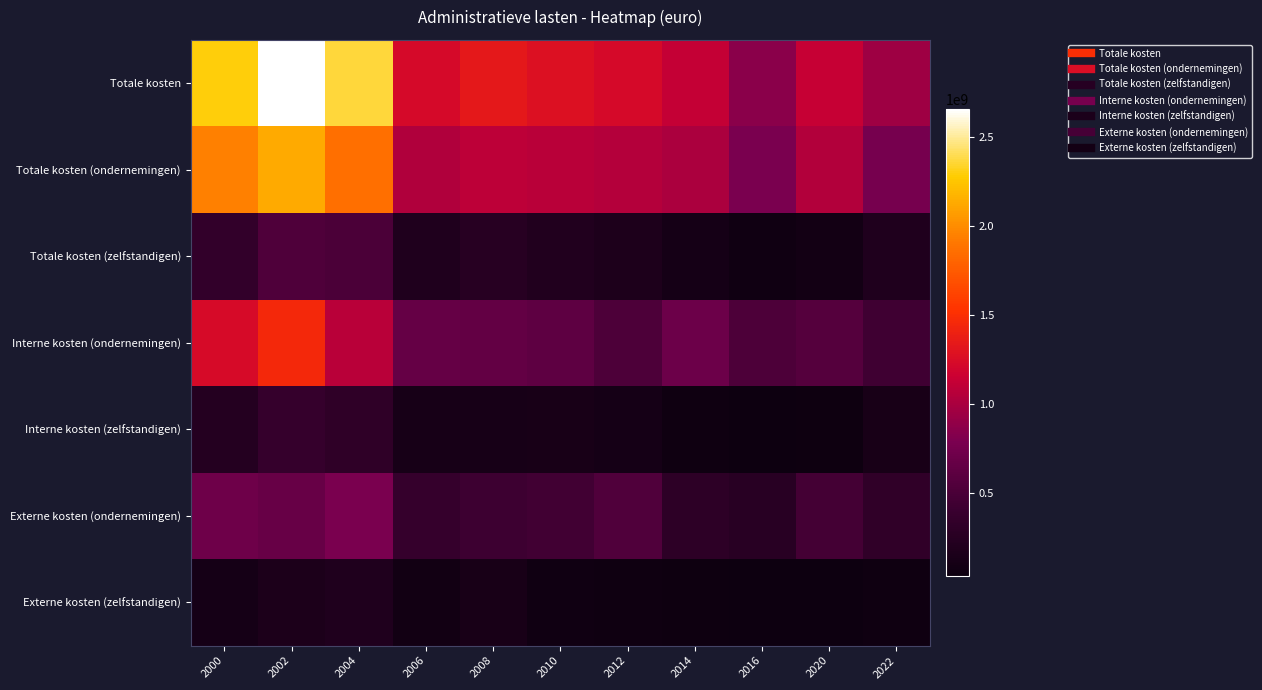

Which series changed the most between 2000 and 2016?

Totale kosten